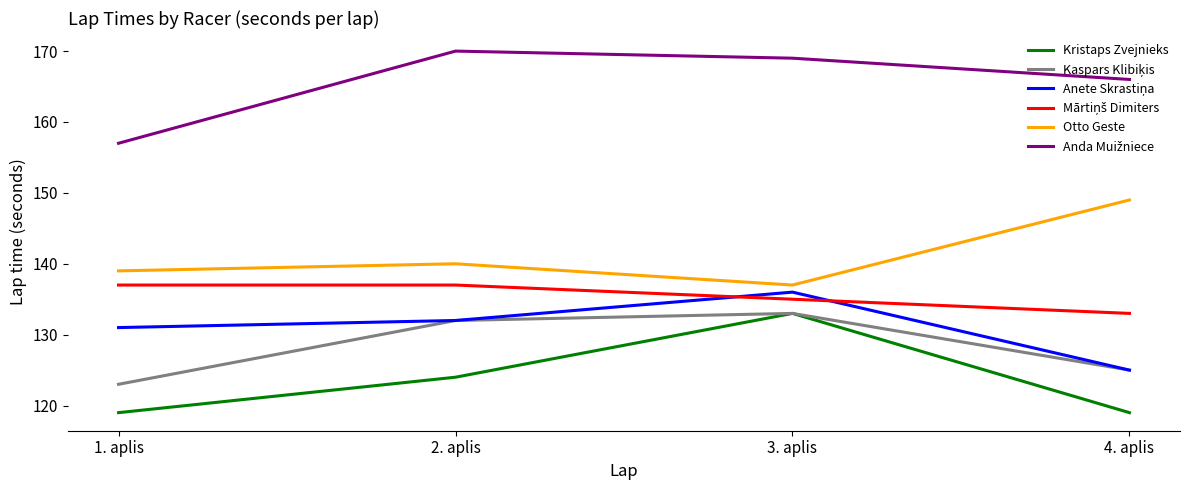

True or false: Kristaps Zvejnieks and Otto Geste intersect in this chart.

False